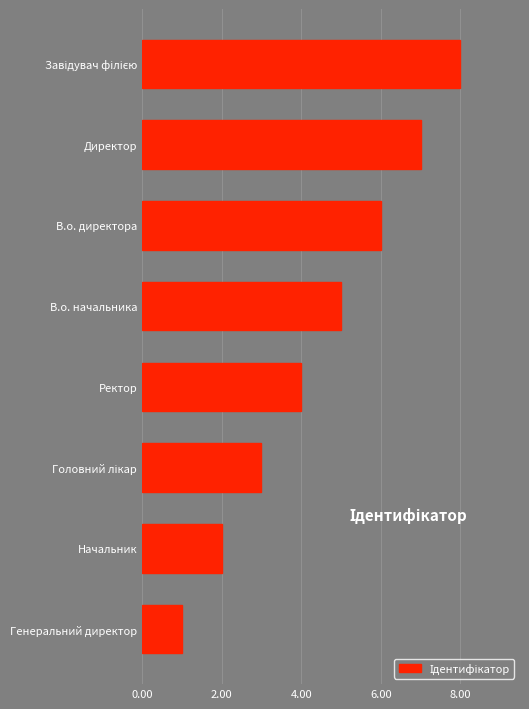

True or false: the data shows 12 at Директор.

False